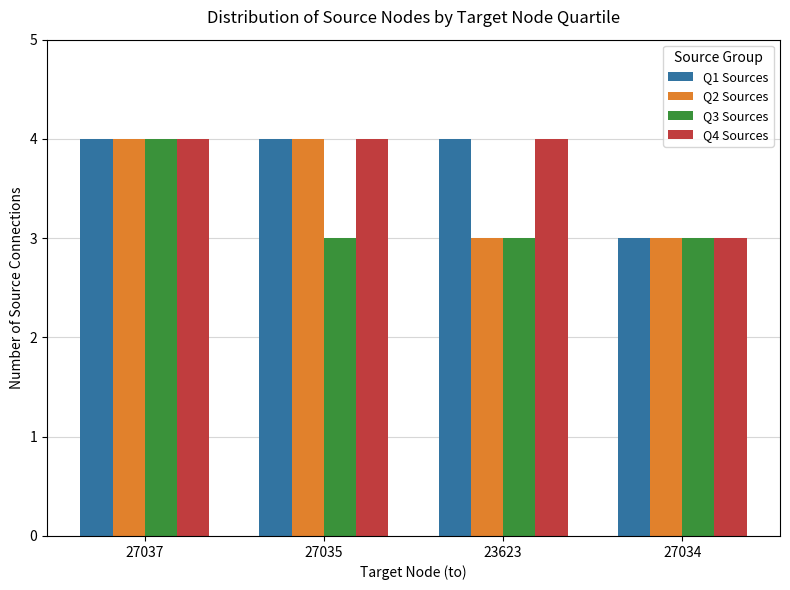

Reading left to right, extract all data points from this chart.

Q1 Sources: 27037=4	27035=4	23623=4	27034=3
Q2 Sources: 27037=4	27035=4	23623=3	27034=3
Q3 Sources: 27037=4	27035=3	23623=3	27034=3
Q4 Sources: 27037=4	27035=4	23623=4	27034=3